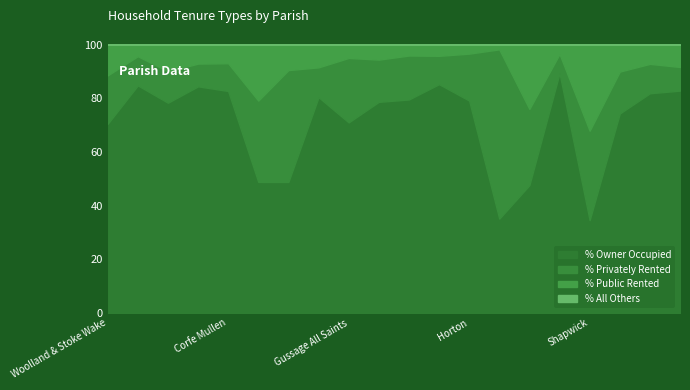

True or false: % All Others and % Privately Rented cross at least once.

False